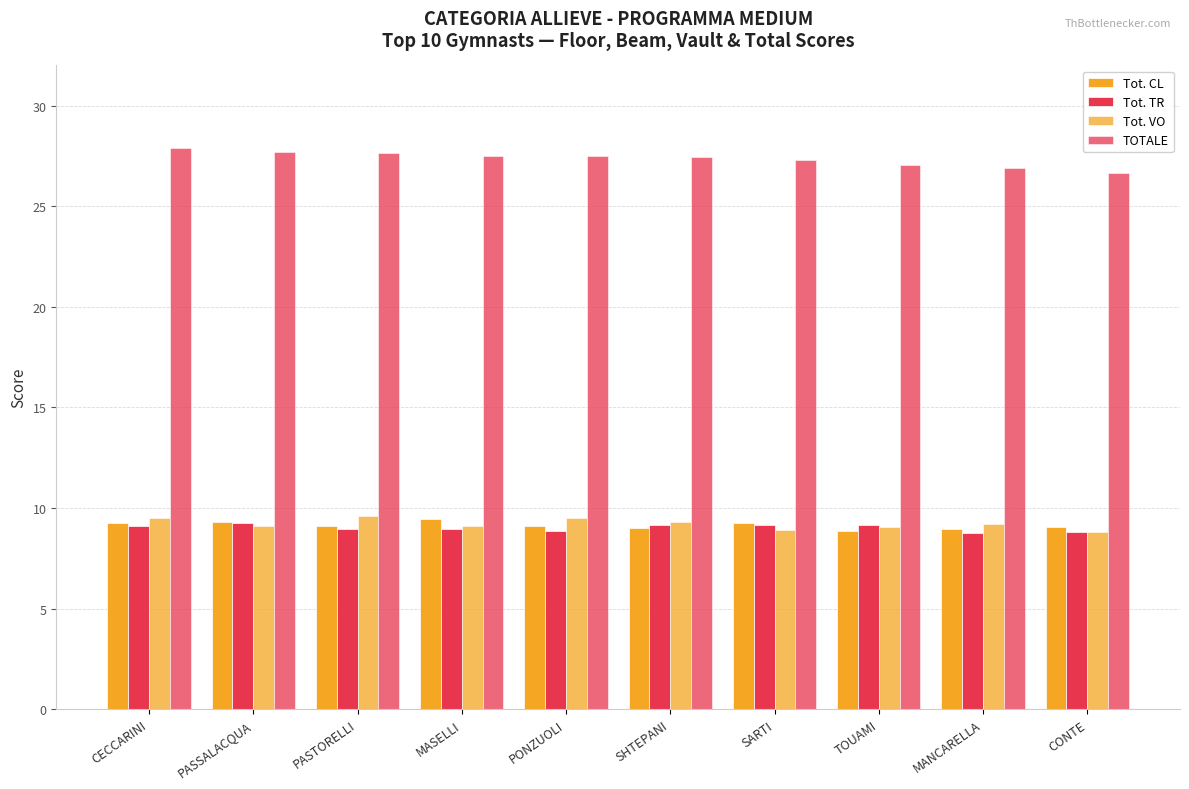

What position from the left is MANCARELLA?

9